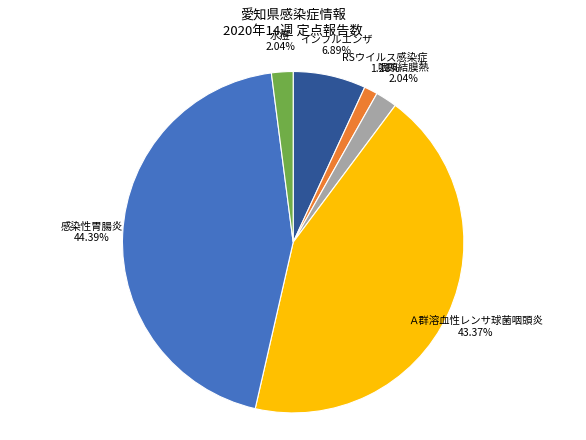

What is the total percentage of Ａ群溶血性レンサ球菌咽頭炎 and 咽頭結膜熱?

45.4%